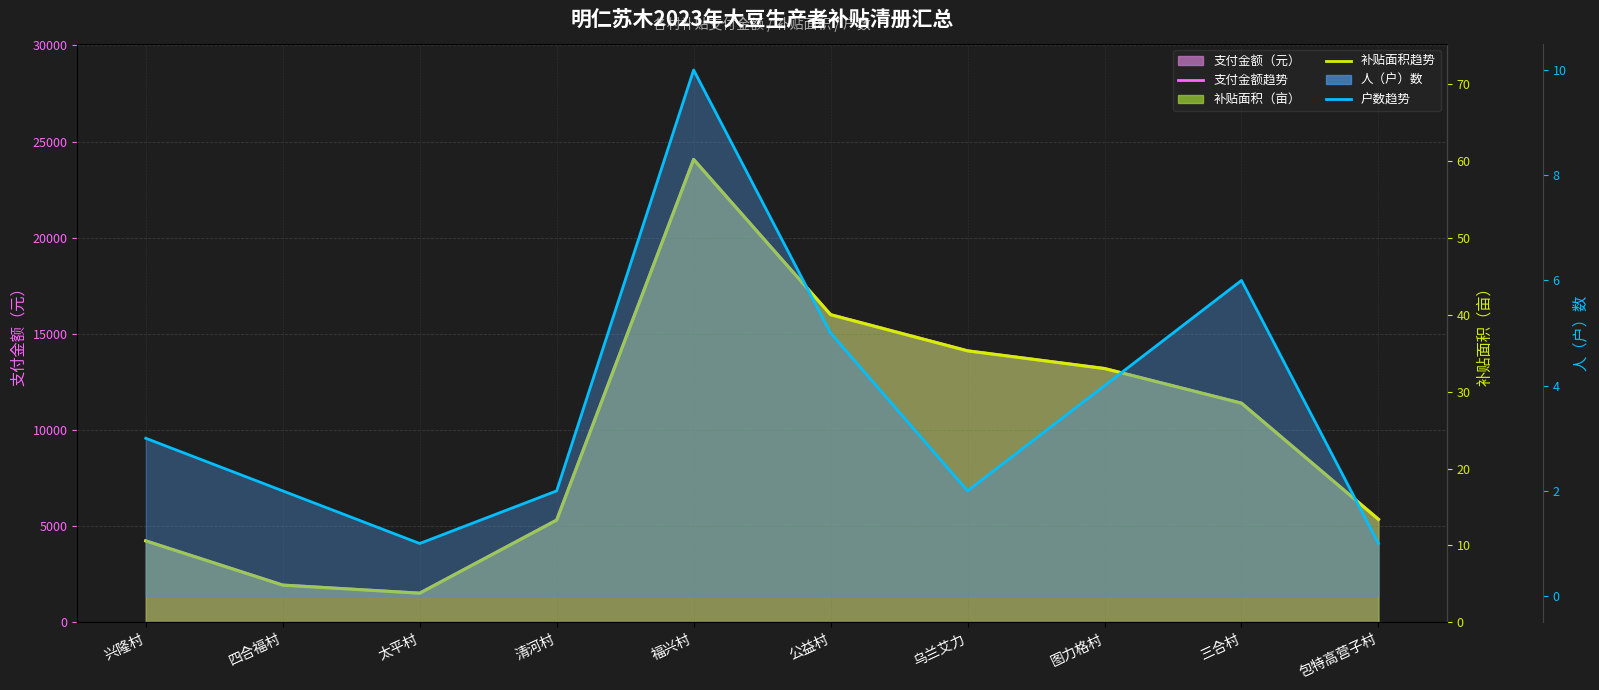

True or false: 补贴面积（亩） and 人（户）数 cross at least once.

False